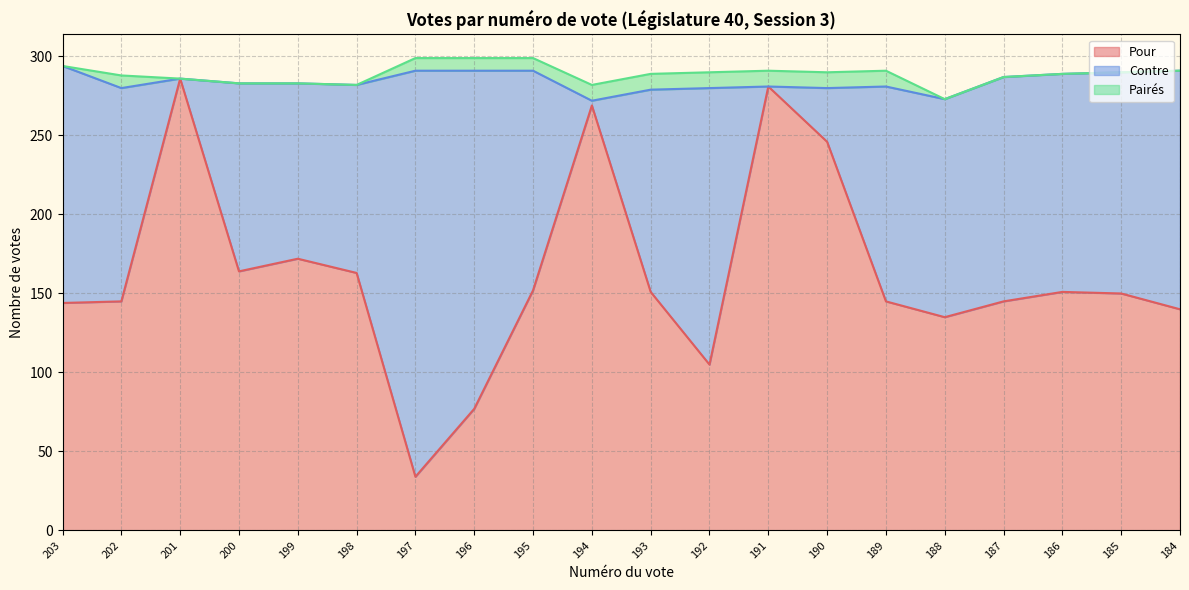

List the labels in order of Pour value, largest first.

201, 191, 194, 190, 199, 200, 198, 195, 193, 186, 185, 202, 189, 187, 203, 184, 188, 192, 196, 197